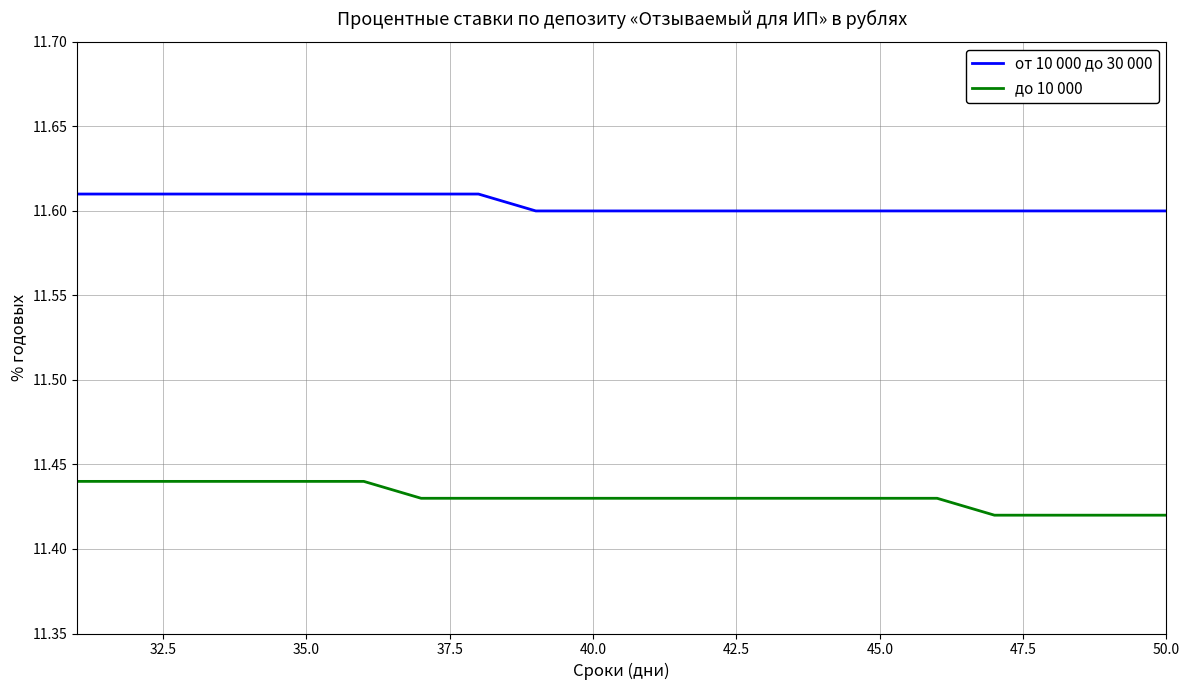

True or false: от 10 000 до 30 000 and до 10 000 intersect in this chart.

False